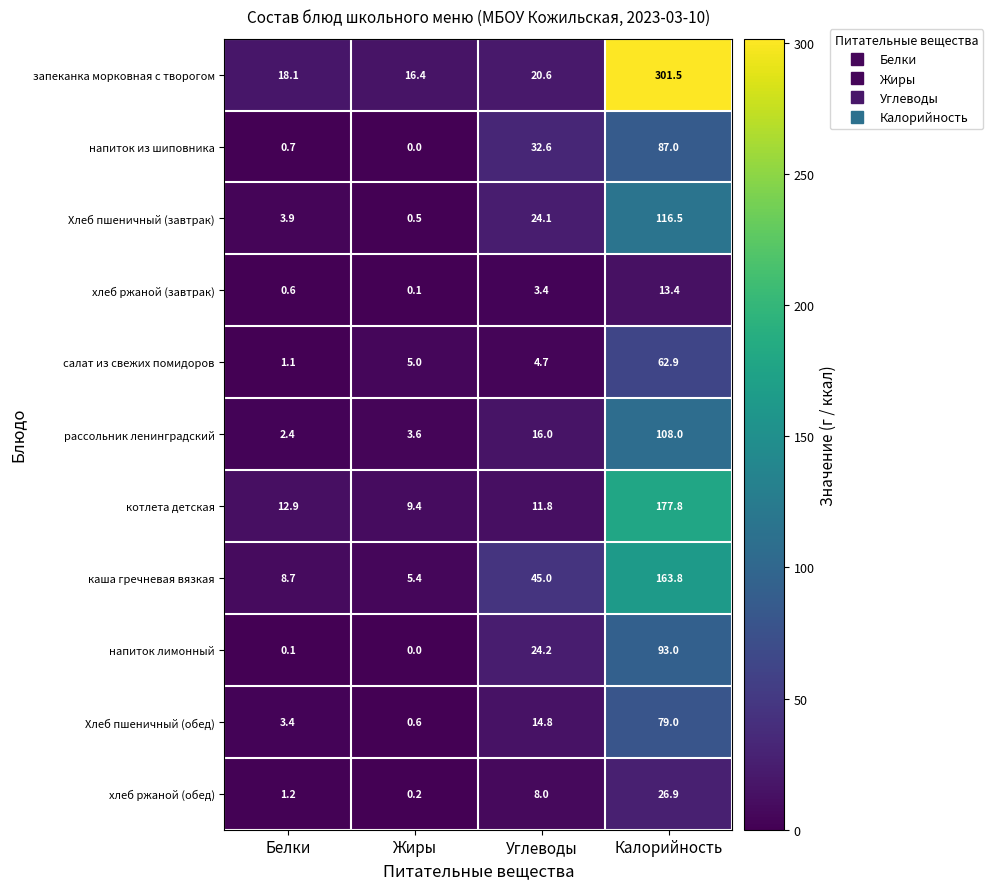

List the series in order of their peak value, lowest first.

хлеб ржаной (завтрак), хлеб ржаной (обед), салат из свежих помидоров, Хлеб пшеничный (обед), напиток из шиповника, напиток лимонный, рассольник ленинградский, Хлеб пшеничный (завтрак), каша гречневая вязкая, котлета детская, запеканка морковная с творогом